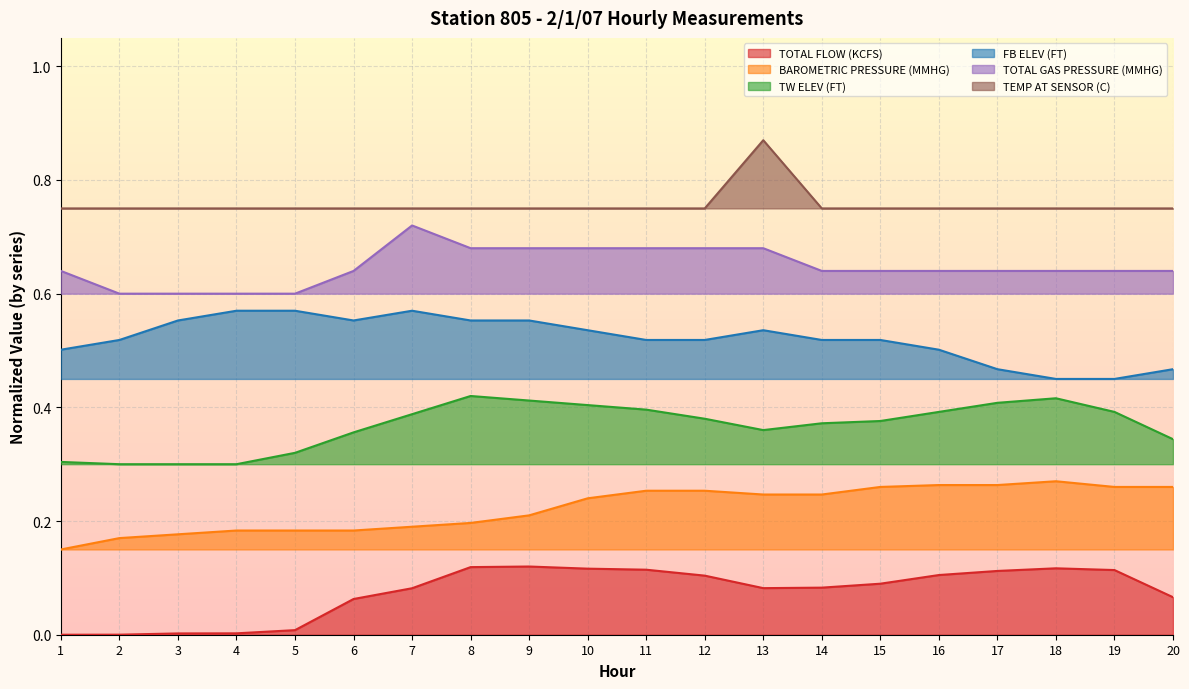

Reading left to right, transcribe all the data shown in this chart.

TOTAL FLOW (KCFS): 0.0	0.0	0.0	0.0	0.0	0.1	0.1	0.1	0.1	0.1	0.1	0.1	0.1	0.1	0.1	0.1	0.1	0.1	0.1	0.1
BAROMETRIC PRESSURE (MMHG): 0.1	0.2	0.2	0.2	0.2	0.2	0.2	0.2	0.2	0.2	0.3	0.3	0.2	0.2	0.3	0.3	0.3	0.3	0.3	0.3
TW ELEV (FT): 0.3	0.3	0.3	0.3	0.3	0.4	0.4	0.4	0.4	0.4	0.4	0.4	0.4	0.4	0.4	0.4	0.4	0.4	0.4	0.3
FB ELEV (FT): 0.5	0.5	0.6	0.6	0.6	0.6	0.6	0.6	0.6	0.5	0.5	0.5	0.5	0.5	0.5	0.5	0.5	0.4	0.4	0.5
TOTAL GAS PRESSURE (MMHG): 0.6	0.6	0.6	0.6	0.6	0.6	0.7	0.7	0.7	0.7	0.7	0.7	0.7	0.6	0.6	0.6	0.6	0.6	0.6	0.6
TEMP AT SENSOR (C): 0.8	0.8	0.8	0.8	0.8	0.8	0.8	0.8	0.8	0.8	0.8	0.8	0.9	0.8	0.8	0.8	0.8	0.8	0.8	0.8